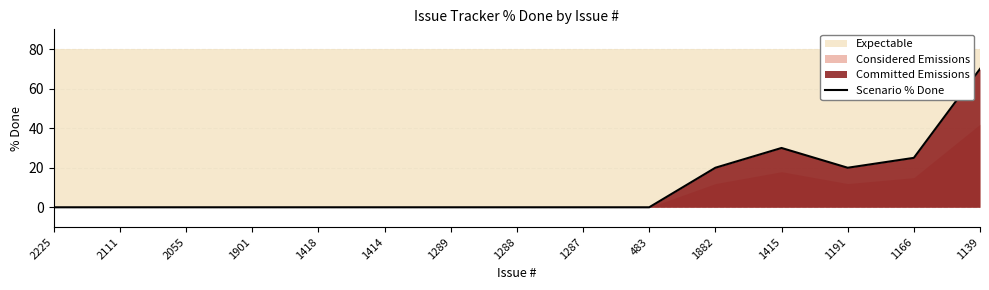

Reading left to right, extract all data points from this chart.

0	0	0	0	0	0	0	0	0	0	20	30	20	25	70